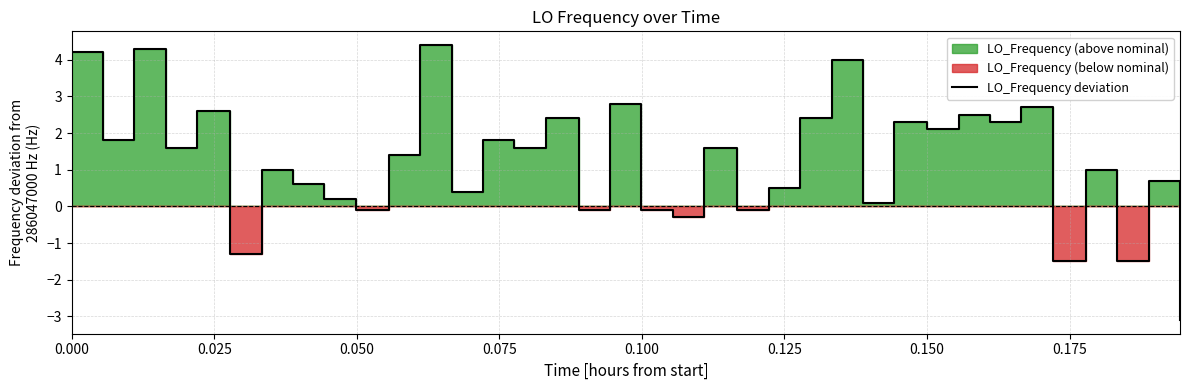

What is the highest value of the LO_Frequency deviation series?

4.4